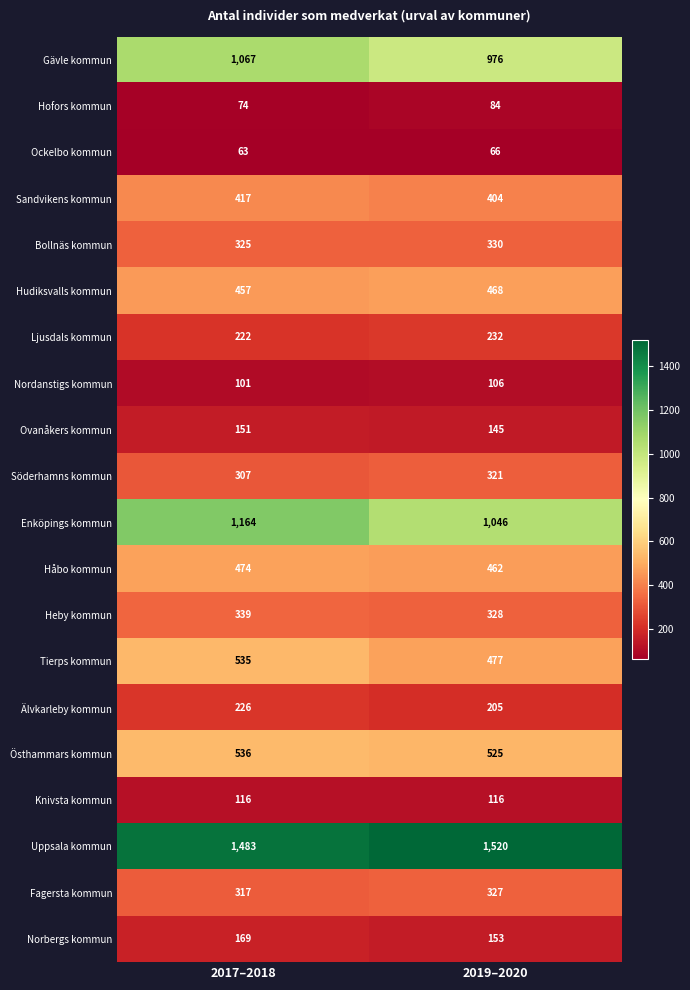

Is the value of Gävle kommun at 2017–2018 greater than the value of Uppsala kommun at 2019–2020?

No